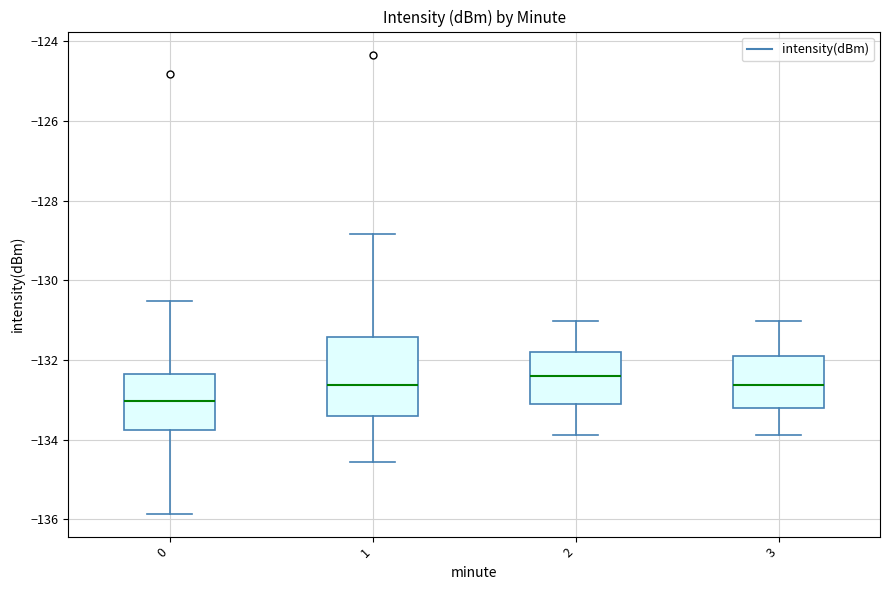

Reading left to right, transcribe this box plot: for each box, give where its median line is, the range the box spans, and where its two whiskers end, as read against the y-axis. The values are not printed on the chart, so give them approximately, as read against the axis.

0: median -133.0, box -133.8 to -132.4, whiskers -135.8 to -130.6
1: median -132.6, box -133.4 to -131.4, whiskers -134.6 to -128.8
2: median -132.4, box -133.0 to -131.8, whiskers -133.8 to -131.0
3: median -132.6, box -133.2 to -131.8, whiskers -133.8 to -131.0